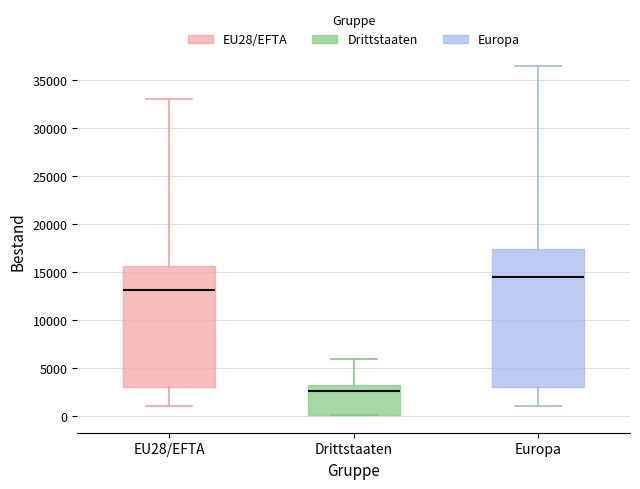

Which box is the tallest, from its lower edge to its upper edge?

Europa